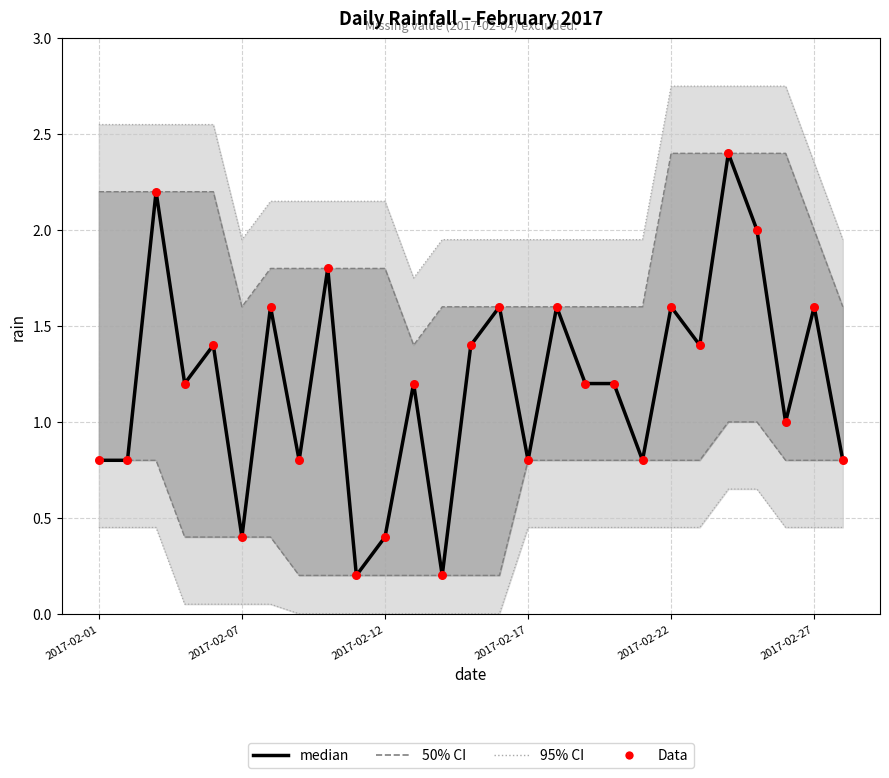

Which series has the largest Y range (max minus min)?

median